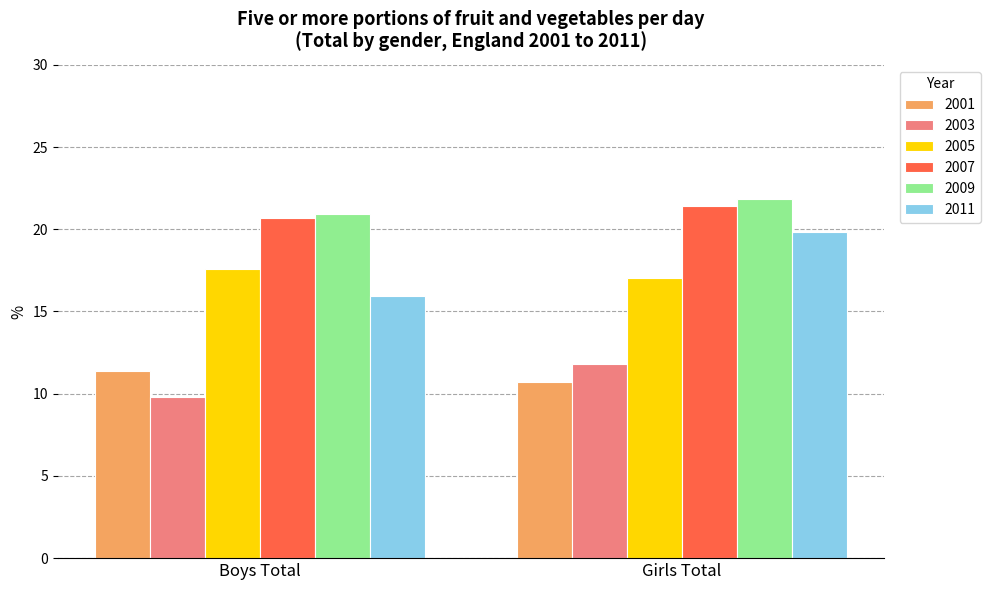

Is it true that 2007 equals 21.4 at Girls Total?

True